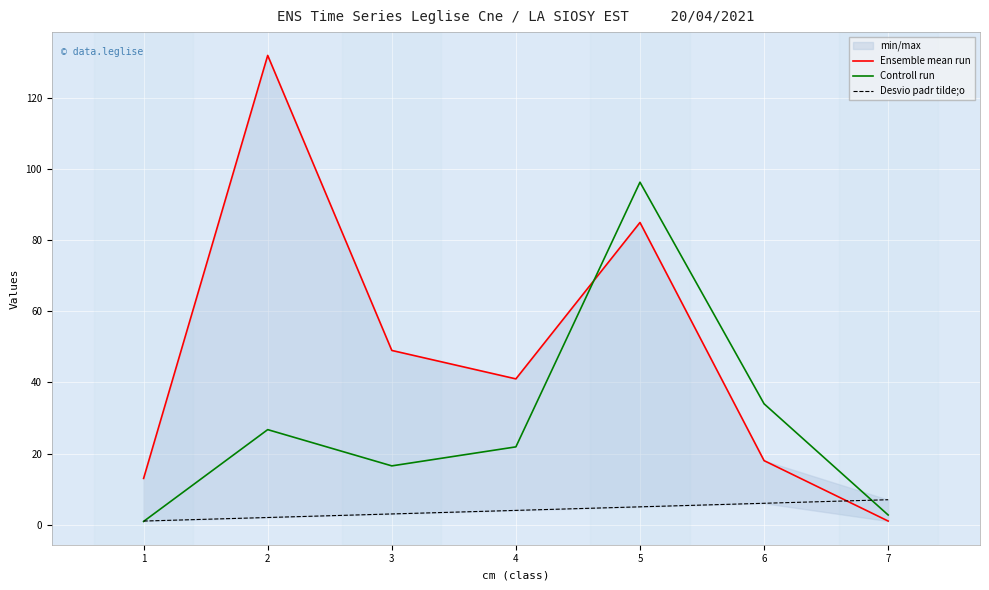

How many lines are shown in the chart?

3